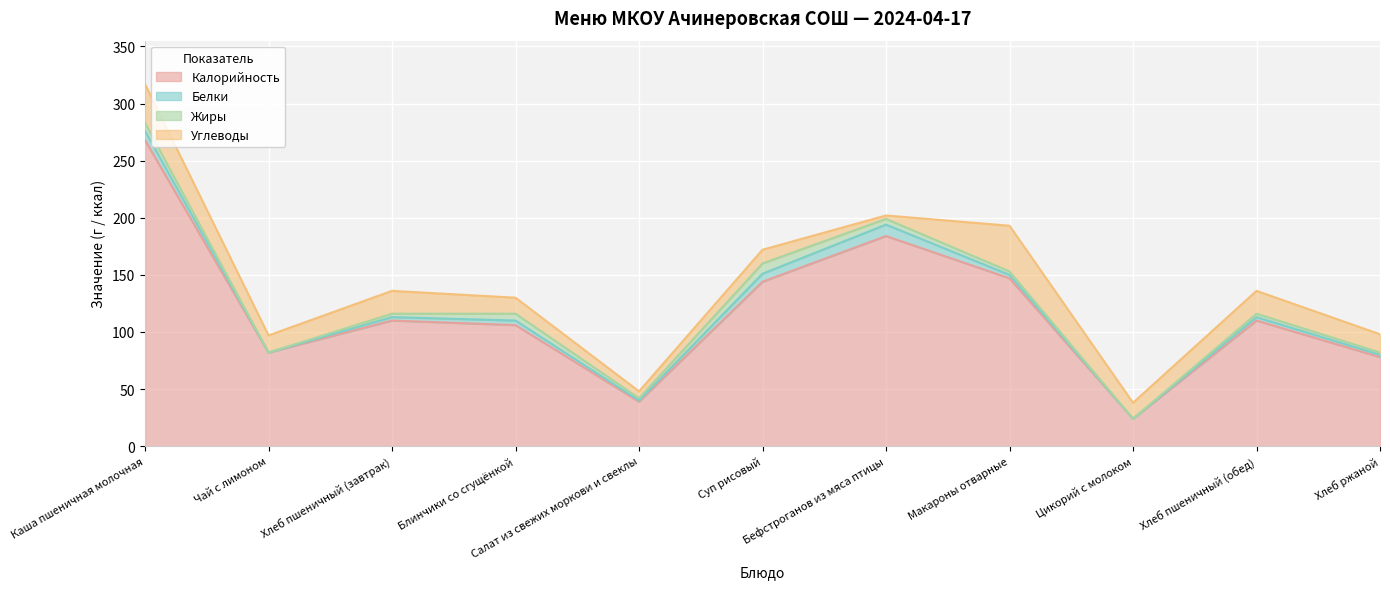

At which label is Жиры closest to 4?

Хлеб пшеничный (завтрак)